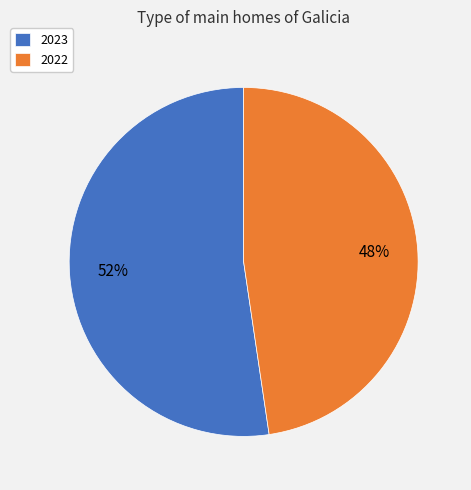

Is the sum of 2023 and 2022 greater than half?

Yes